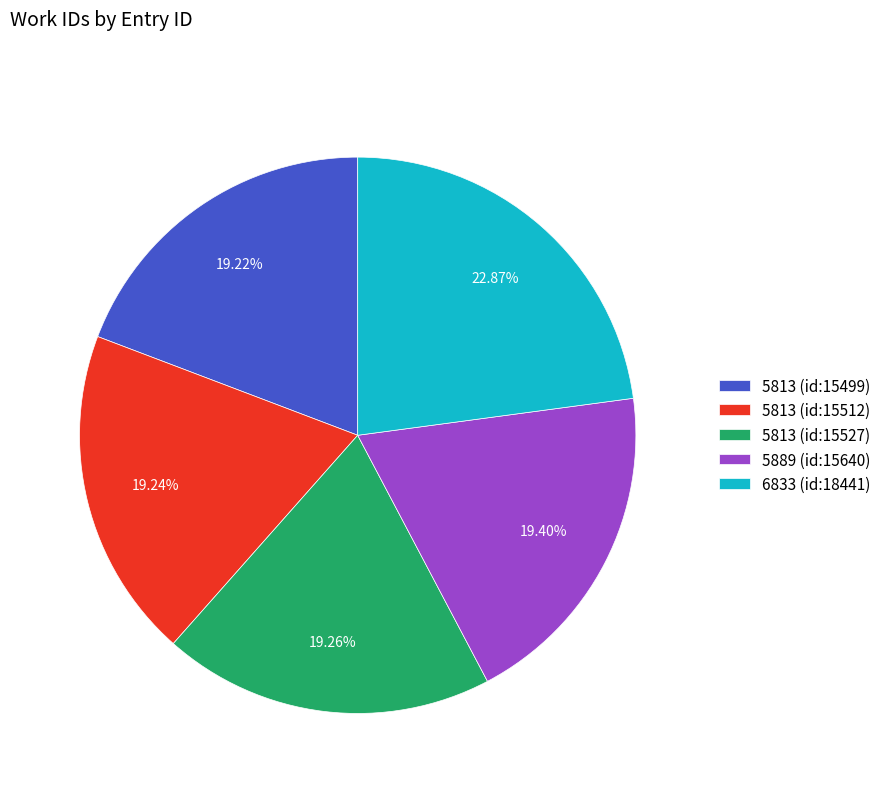

Is there any slice that represents more than half of the pie?

No